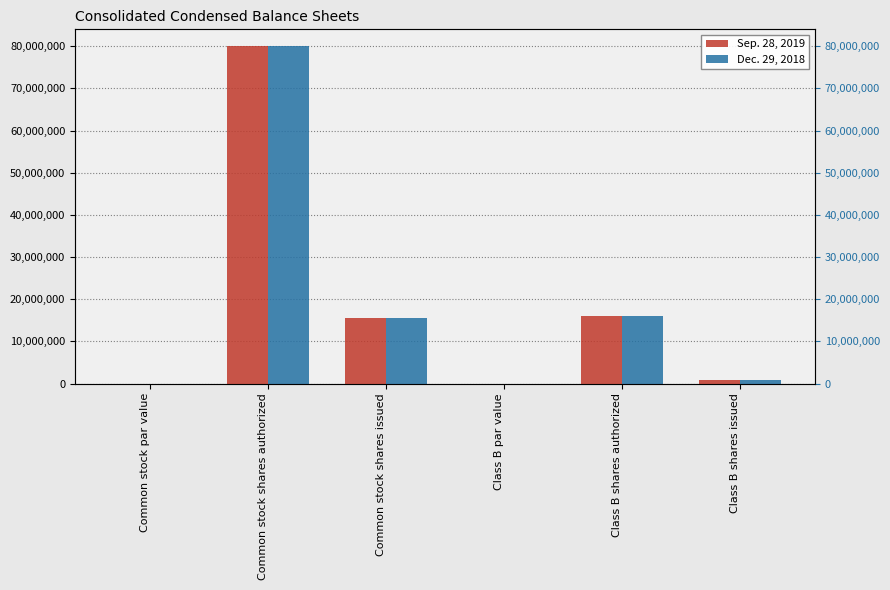

What is the value of the Dec. 29, 2018 bar at the 3rd from the left?

15522588